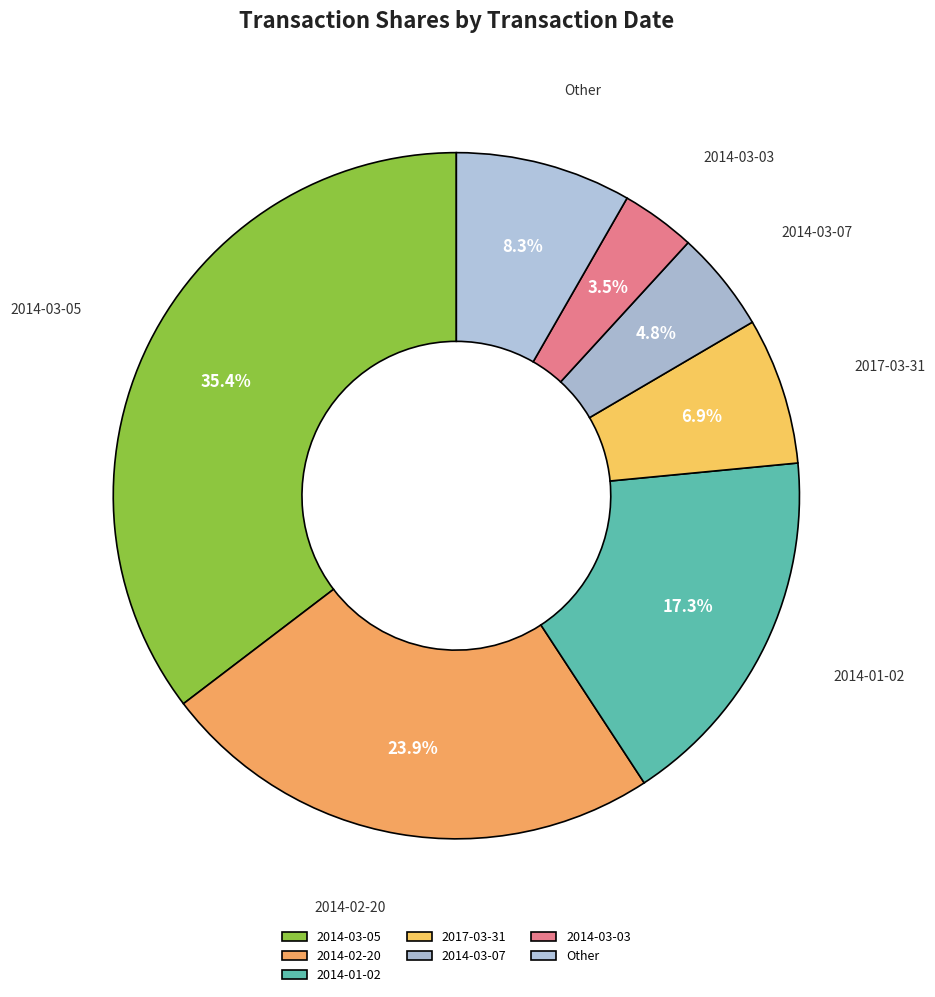

To the nearest percent, what is the average slice percentage?

14%